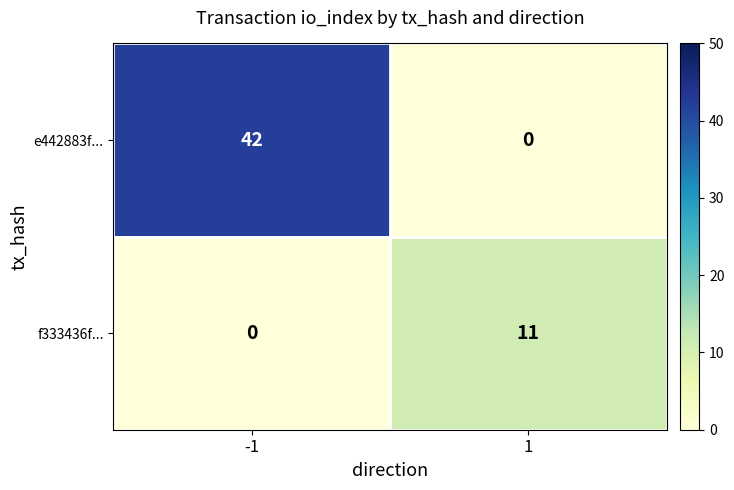

What is the sum of all f333436f... values?

11